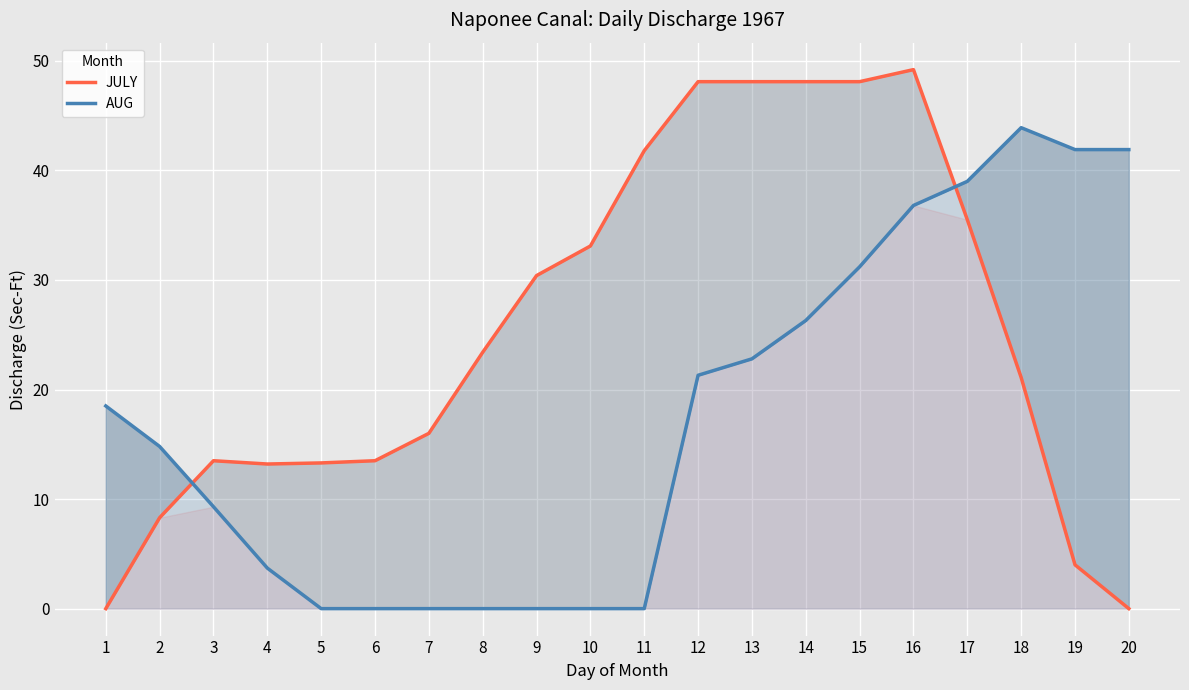

Which category has the lowest value in the AUG series?

5